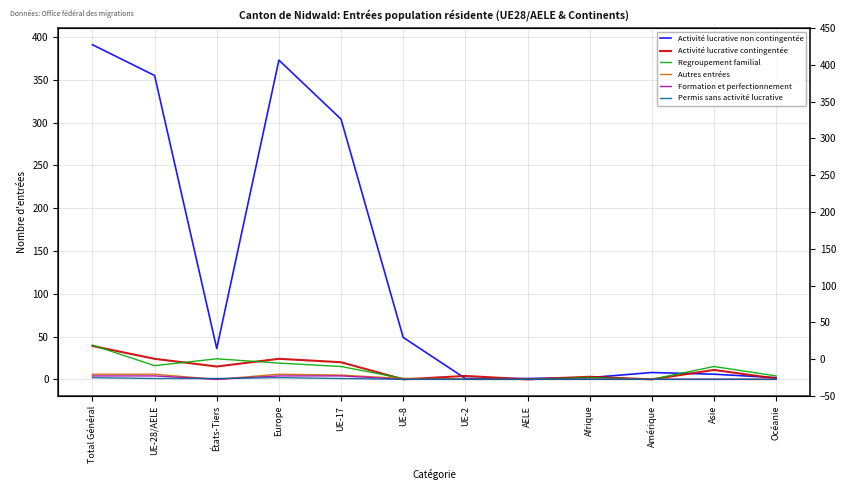

At how many categories does at least one series exceed 46?

5